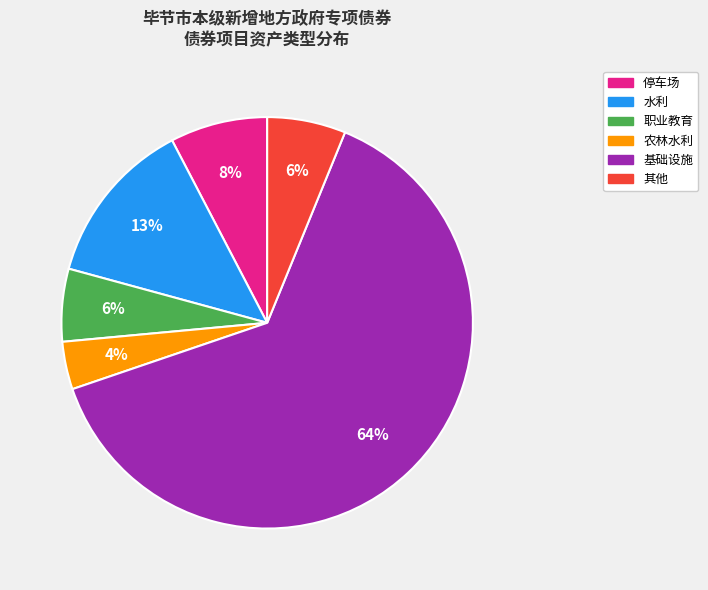

Does any single category account for the majority?

Yes